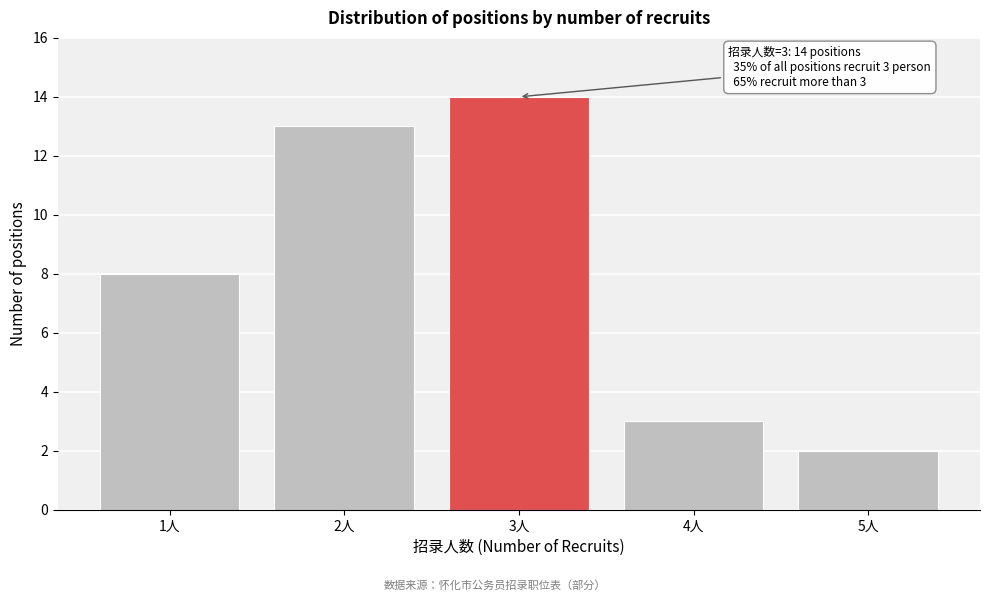

Over which range of the x-axis is the bar tallest?

2.5 to 3.5